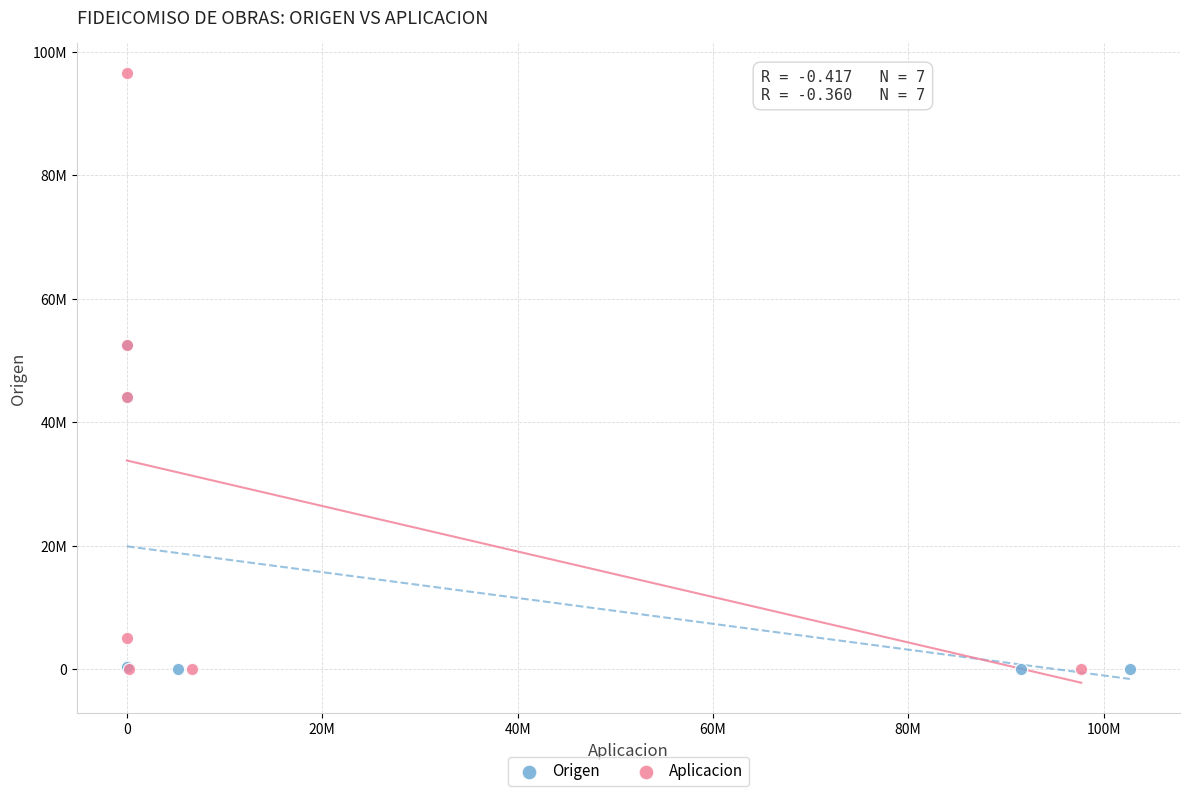

Which series contains the highest Y value?

Aplicacion